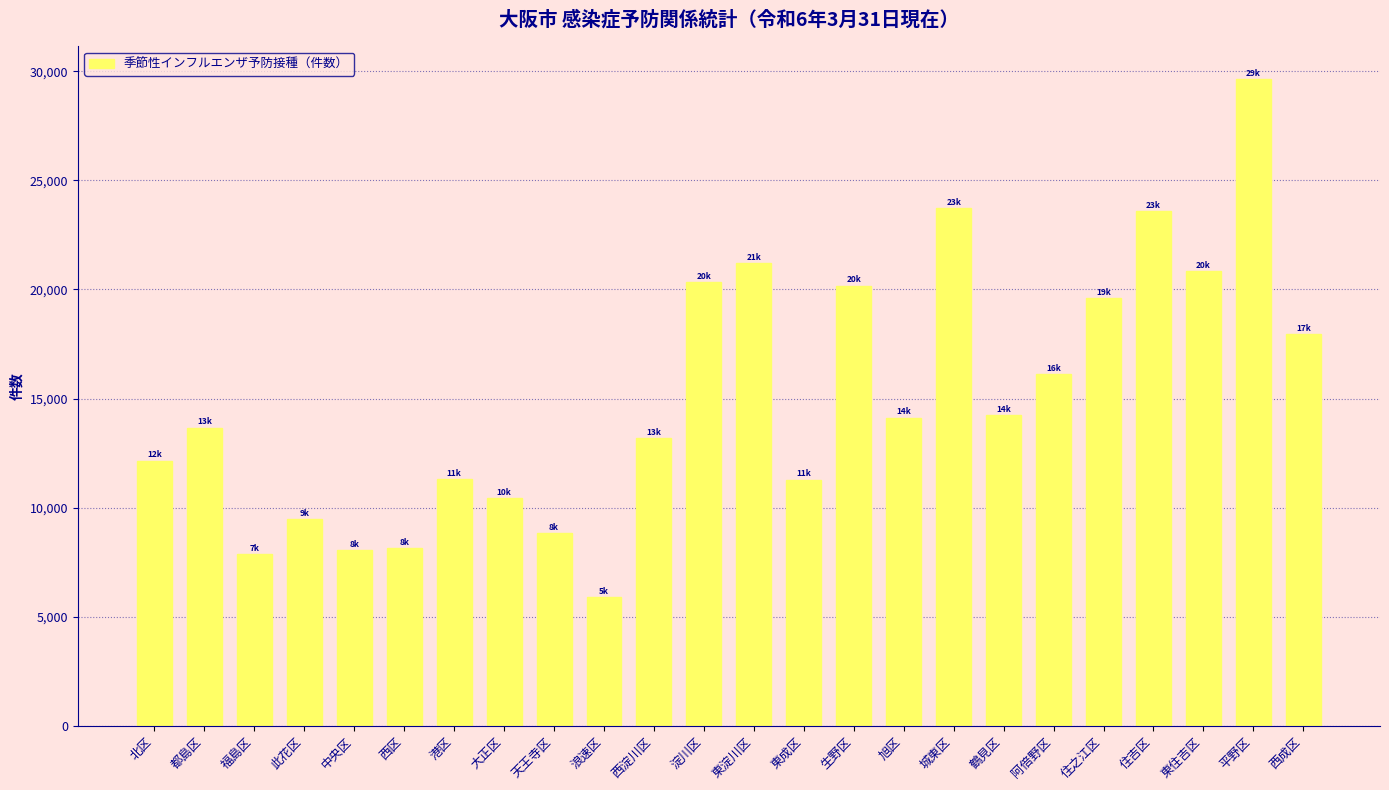

What is the sum of the values at 港区 and 城東区?

35039